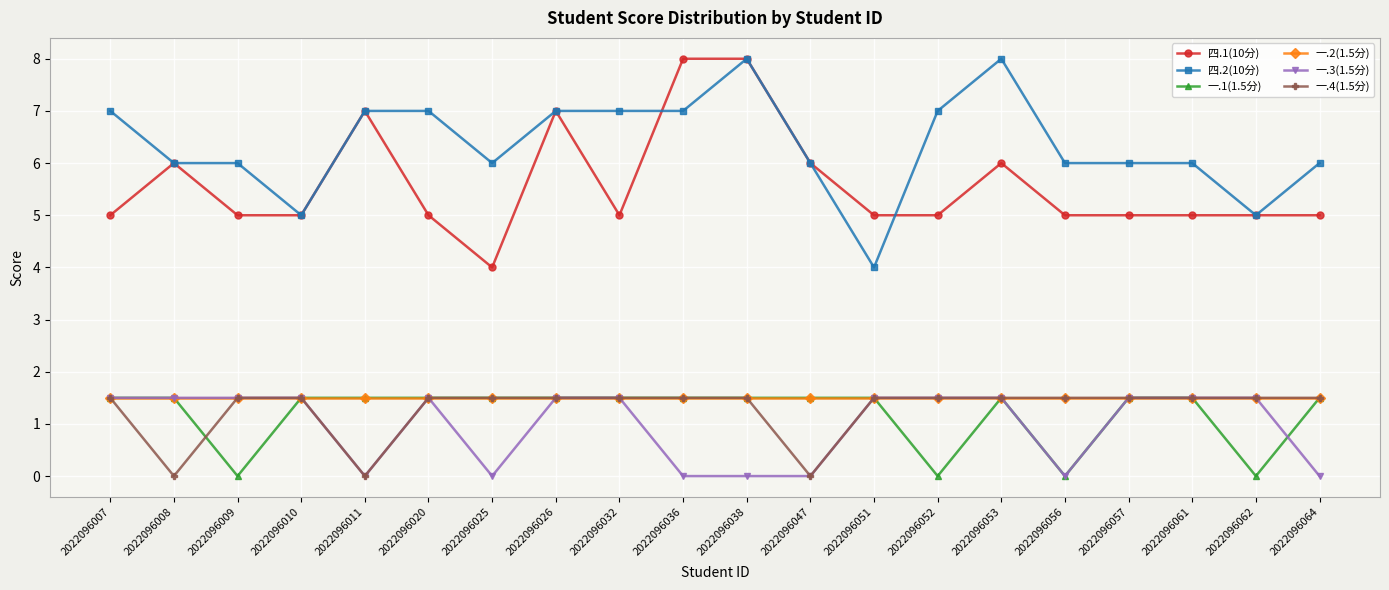

At how many categories does at least one series exceed 2?

20